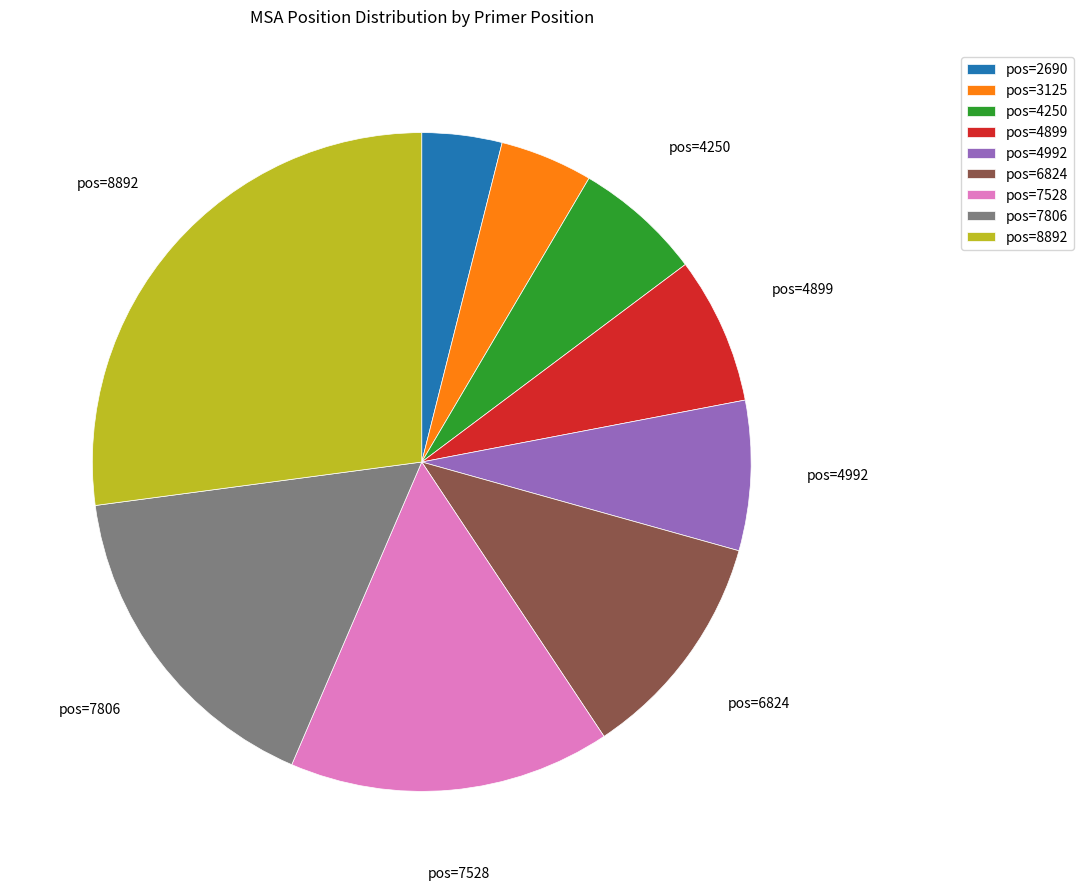

Which category has the smallest portion of the pie?

pos=2690